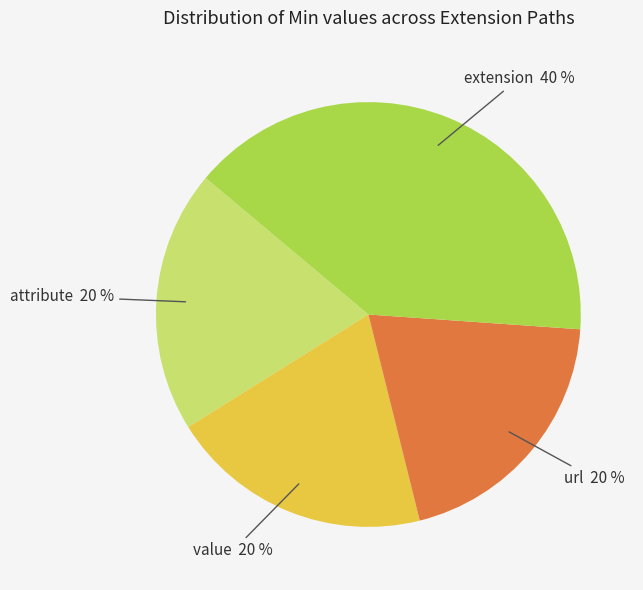

Does Extension.extension account for over 50% of the chart?

No